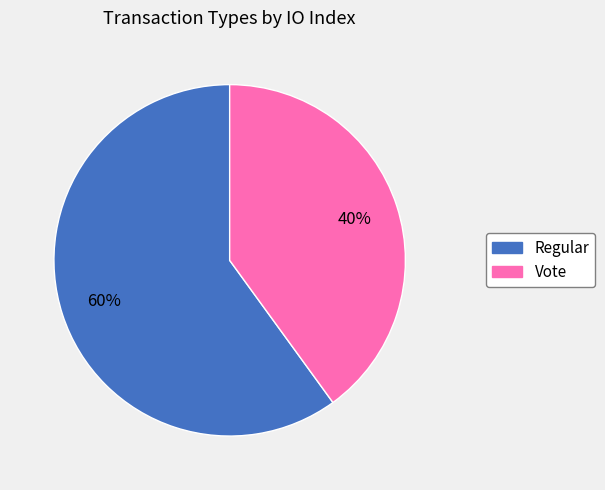

Which category has the smallest portion of the pie?

Vote